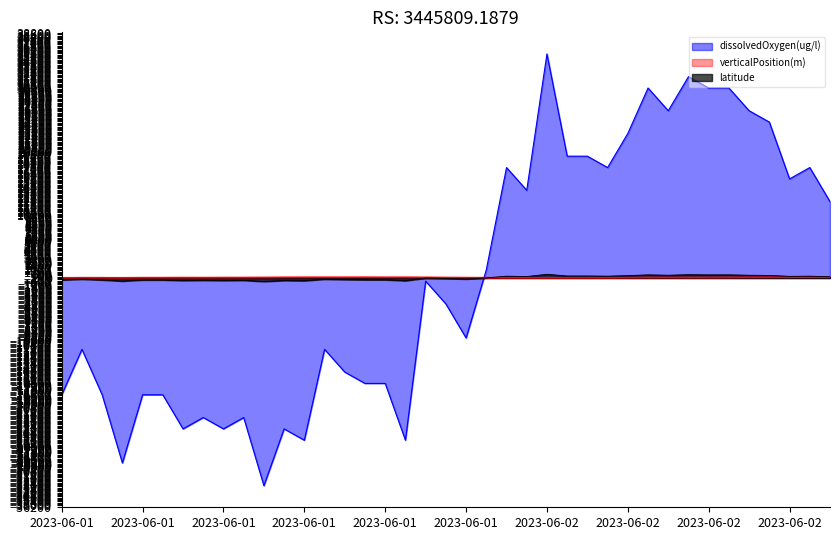

What value does the verticalPosition(m) series have at 2023-06-02T09?

90.8